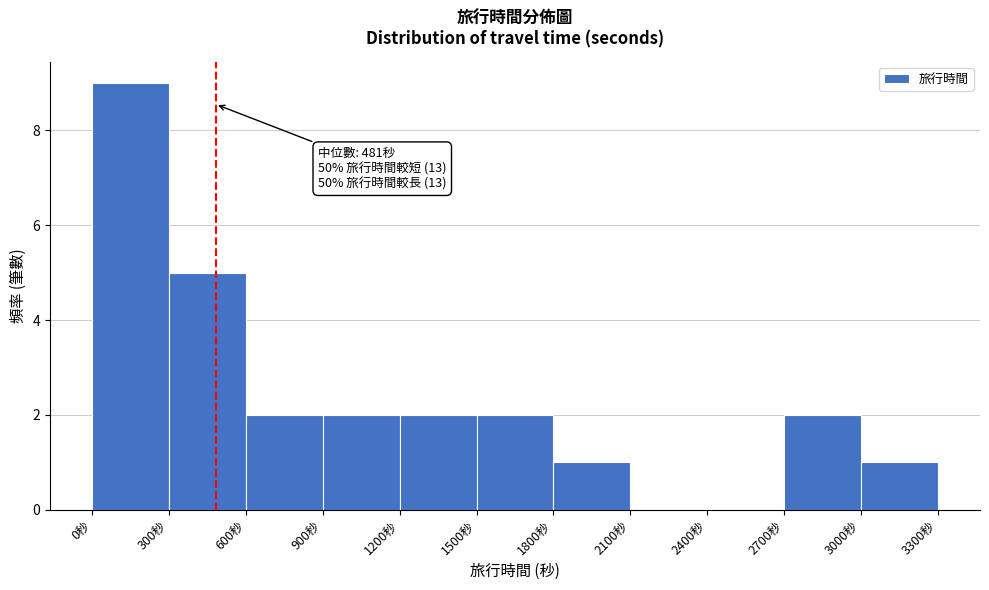

Over which range of the x-axis is the bar tallest?

0 to 300